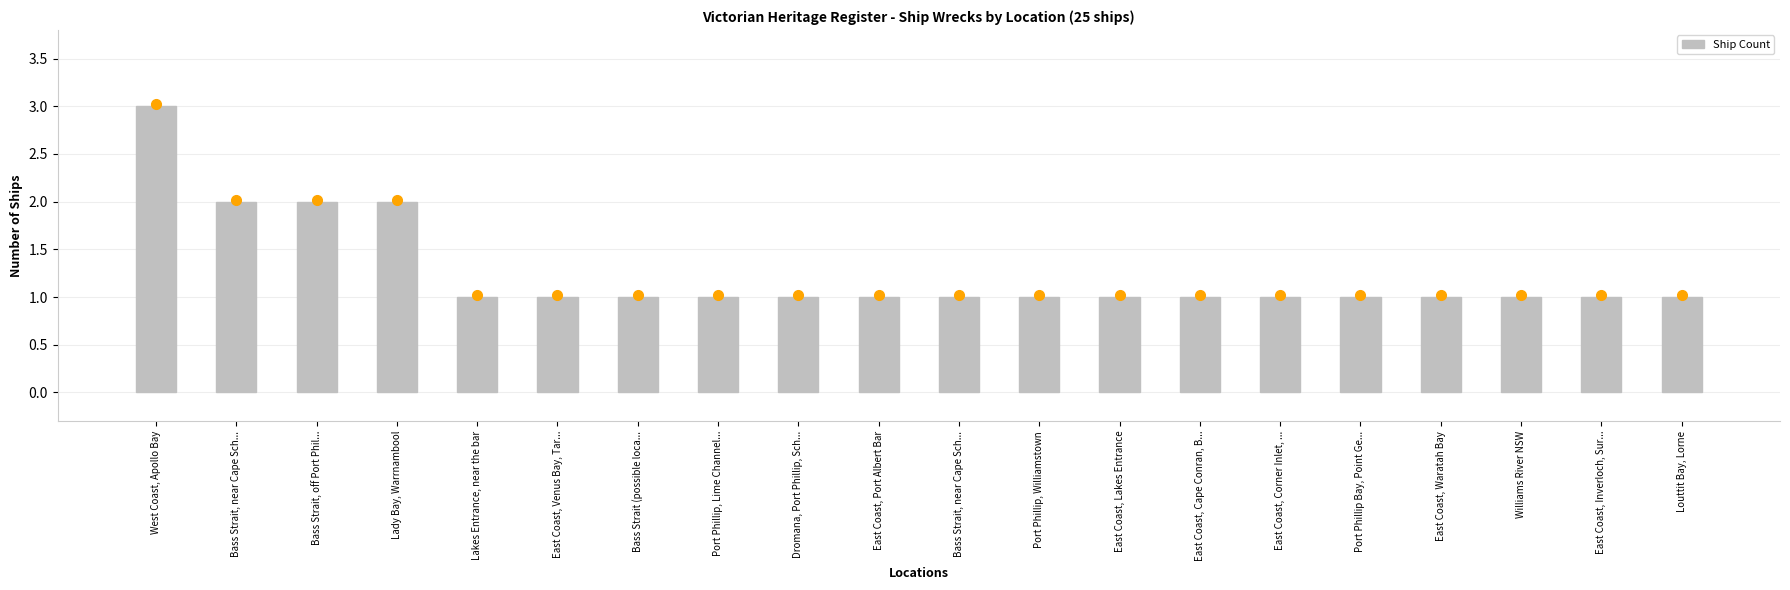

What is the value of the 11th bar from the left?

2